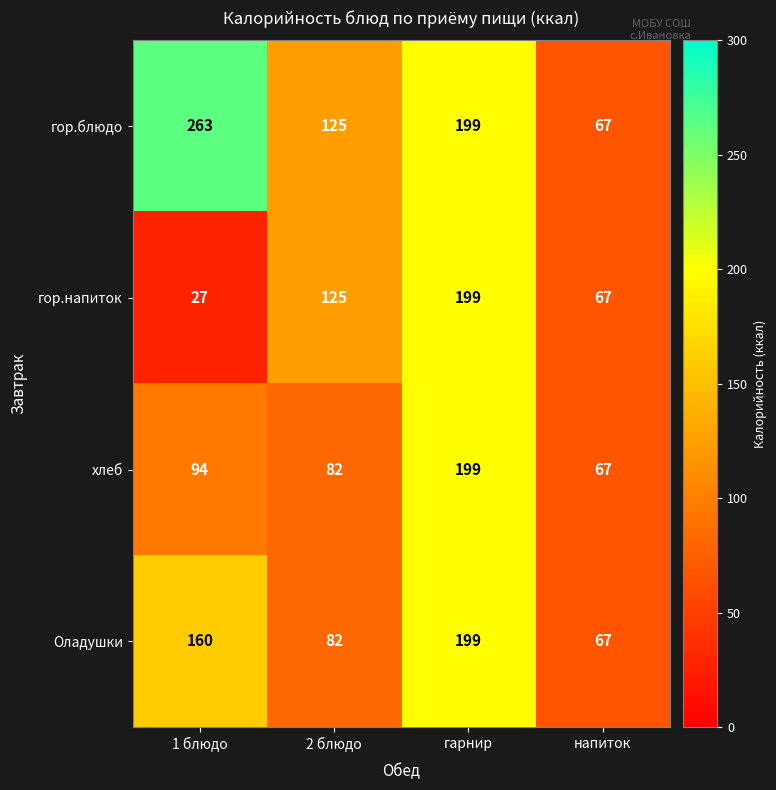

What is the average value of the гор.блюдо series?

164